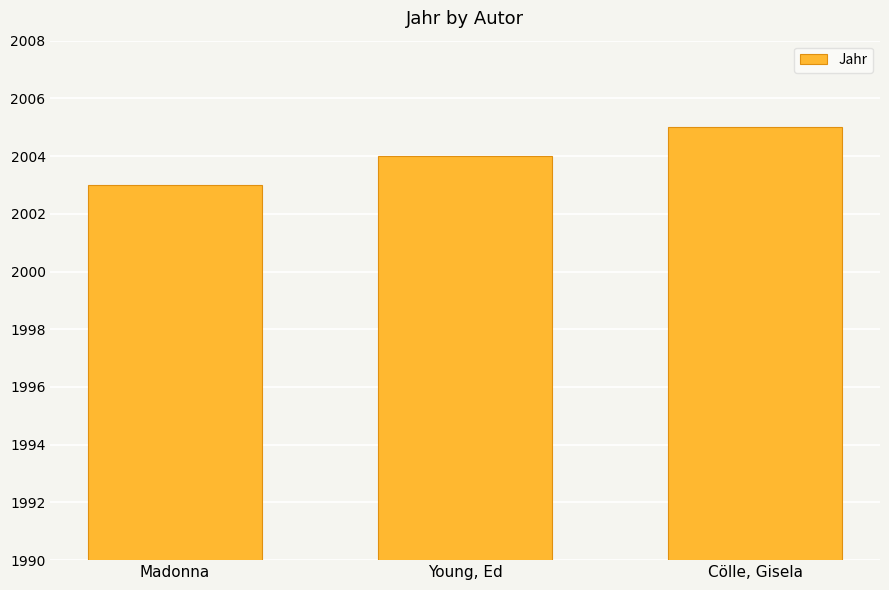

Which category has the highest value across all series?

Cölle, Gisela